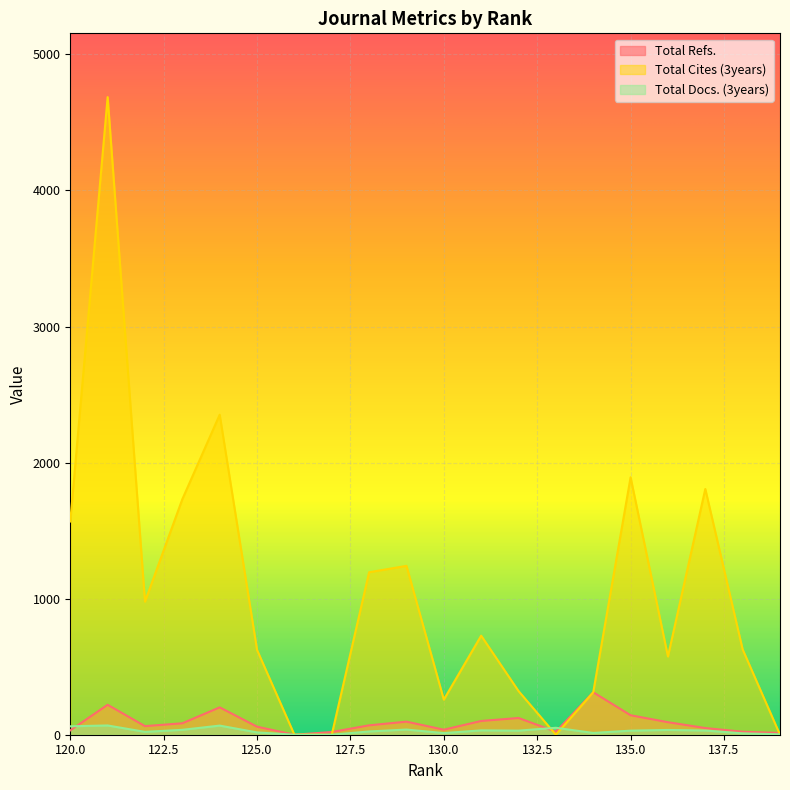

What is the total value across all series at 124?

2620